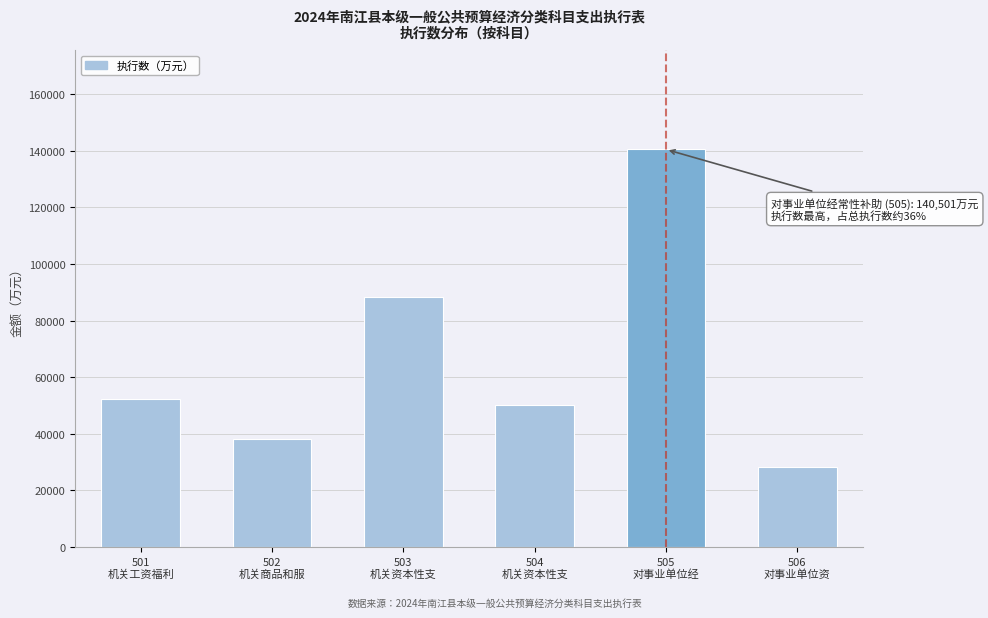

Reading right to left, list all the values displayed in this chart.

28325	140501	50065	88475	38253	52372